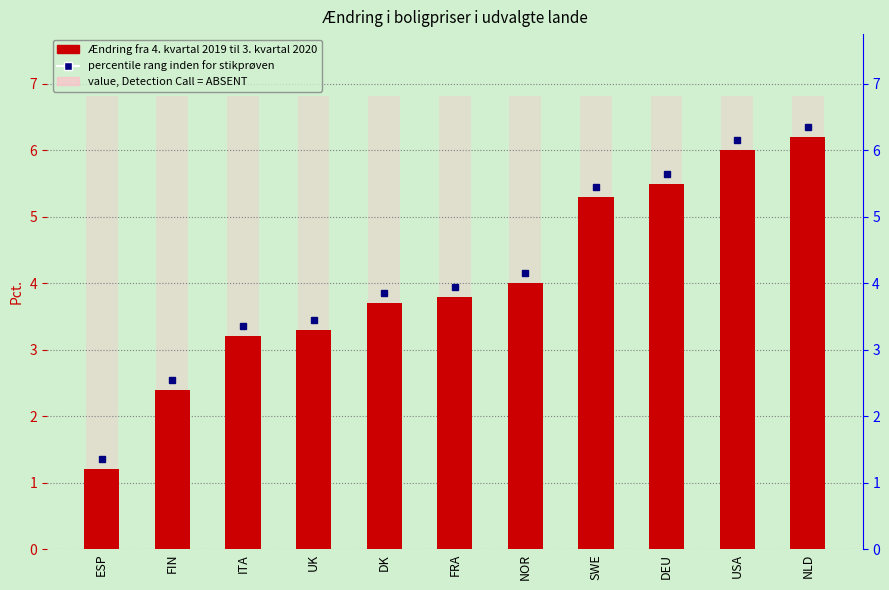

Approximately how many times larger is the value at DEU compared to USA?

0.9